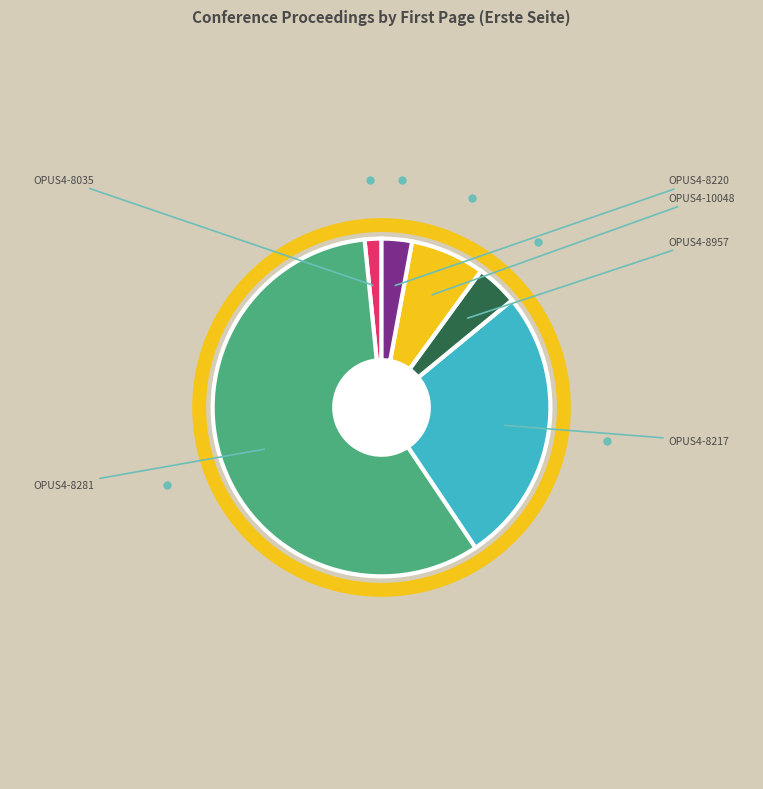

To the nearest percent, what is the difference between the largest and smallest slice percentages?

56%